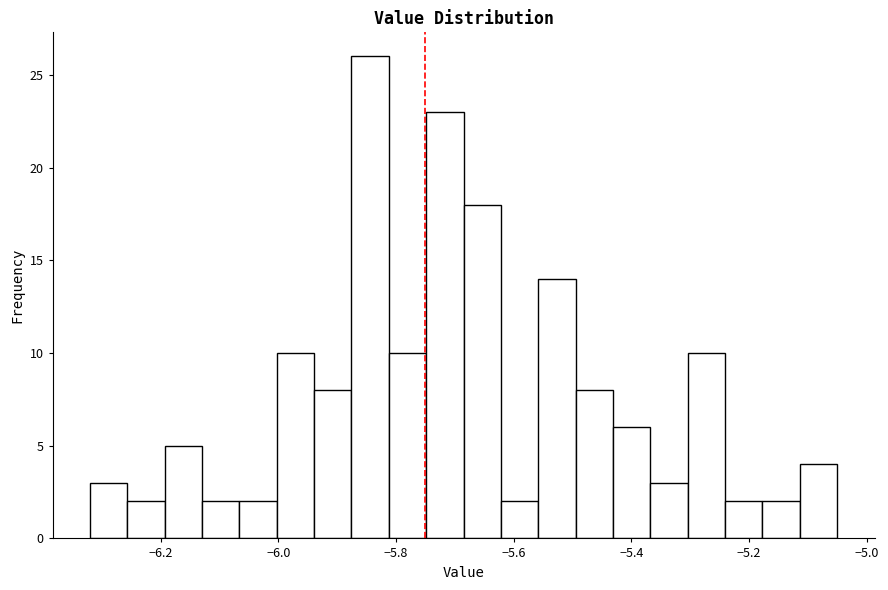

Read against the x-axis, roughly where is the centre of the tallest bar?

-5.84